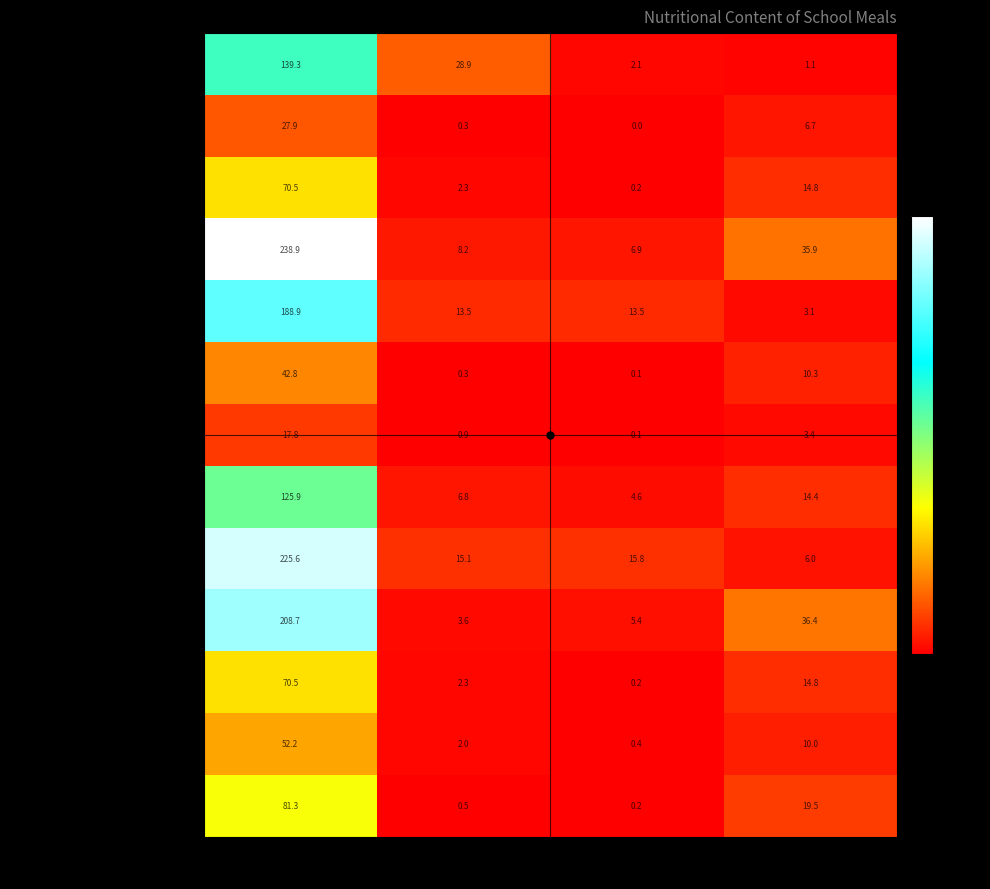

Which category has the lowest value in the Компот из клубники series?

Жиры